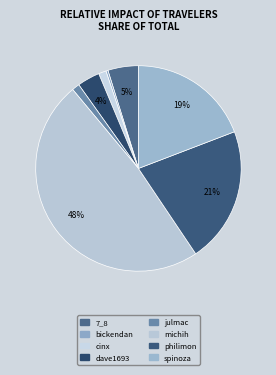

Count the number of slices in the pie.

8